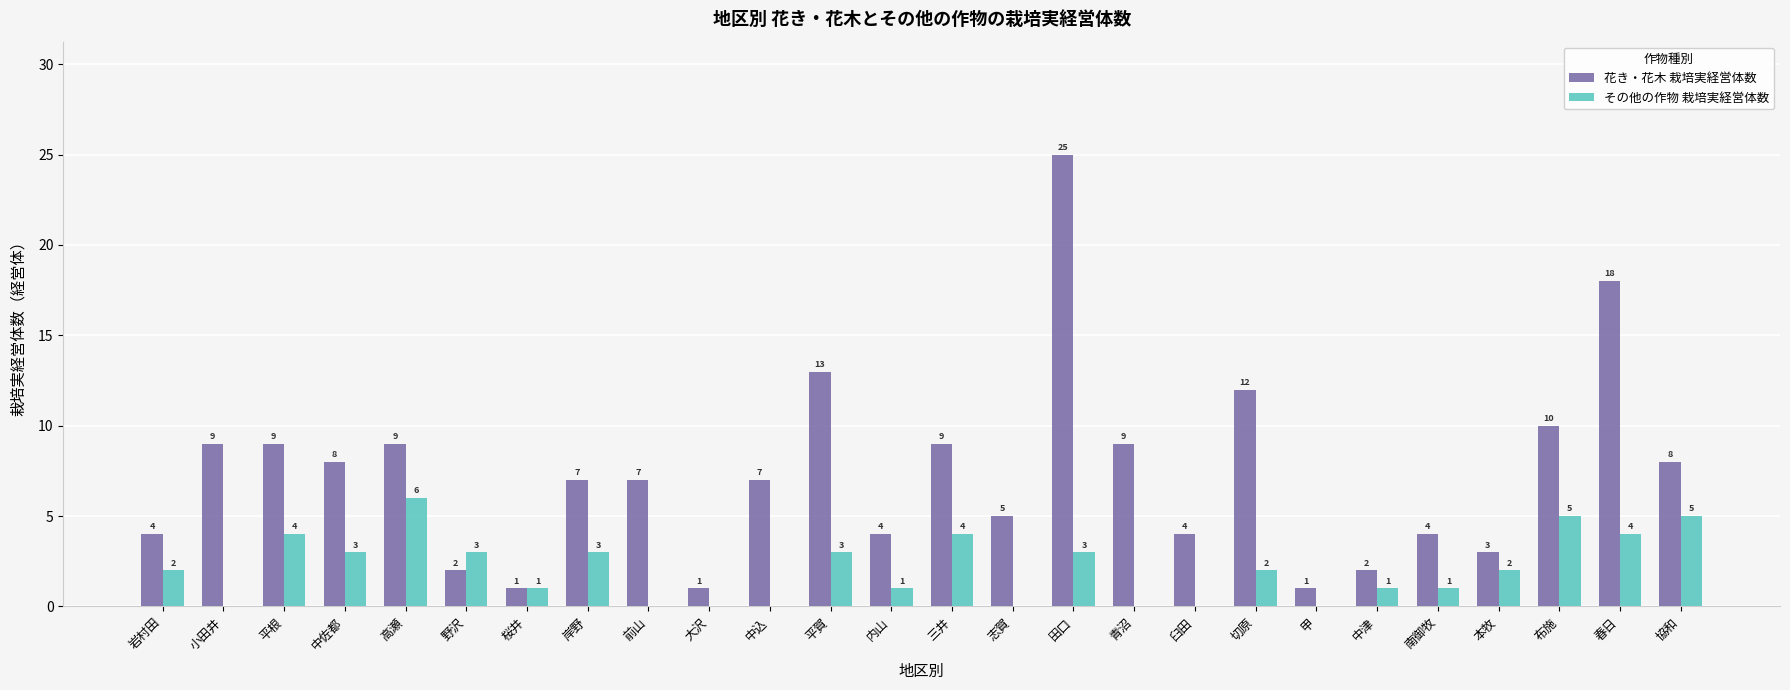

How many groups of bars are there?

26